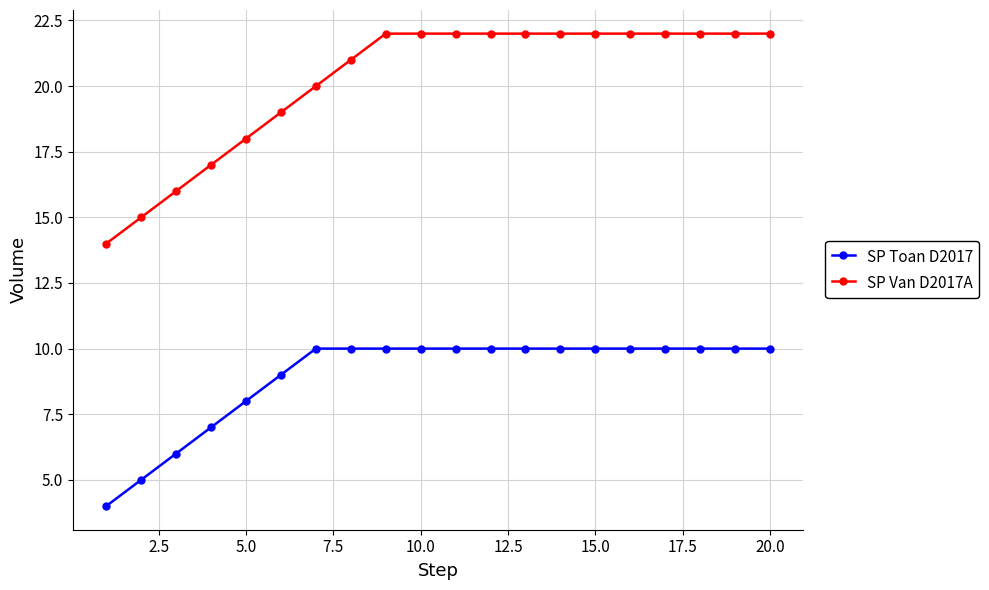

Rank the series by their maximum value, from lowest to highest.

SP Toan D2017, SP Van D2017A